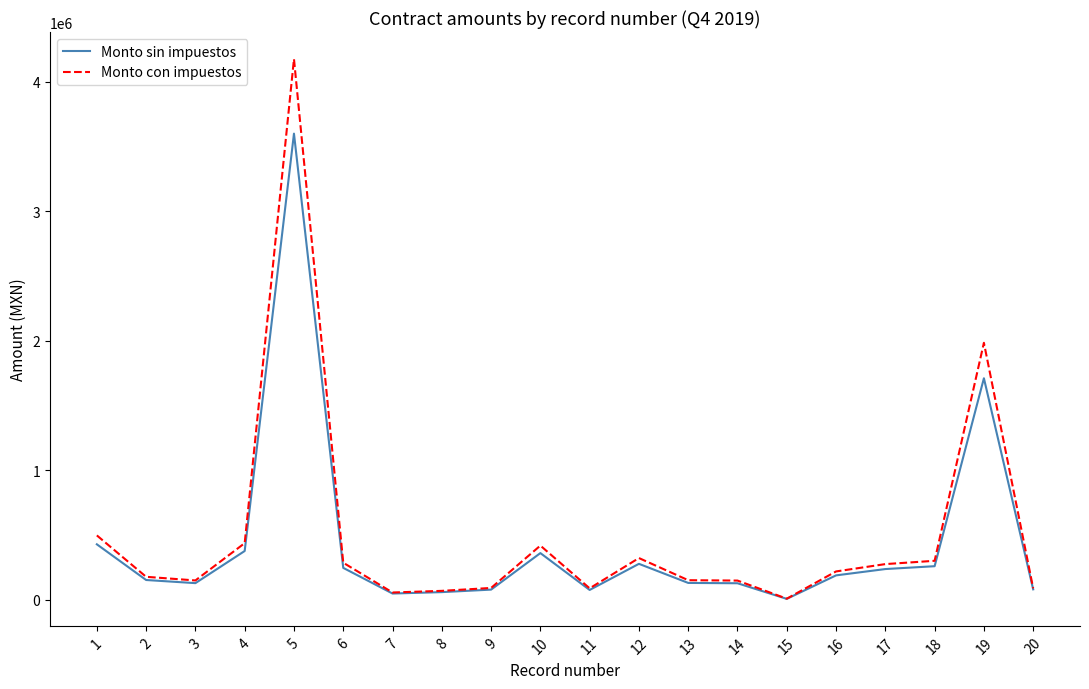

What is the sum of all Monto con impuestos values?

9974456.4